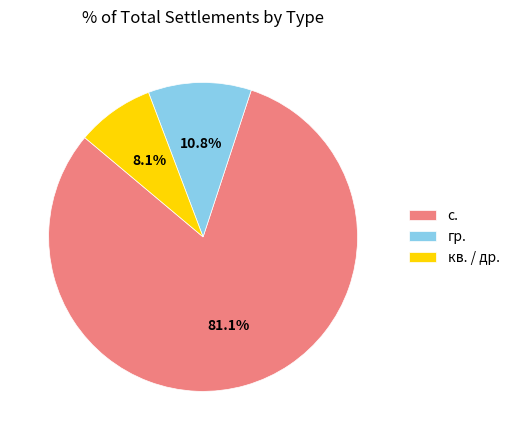

Does any single category account for the majority?

Yes